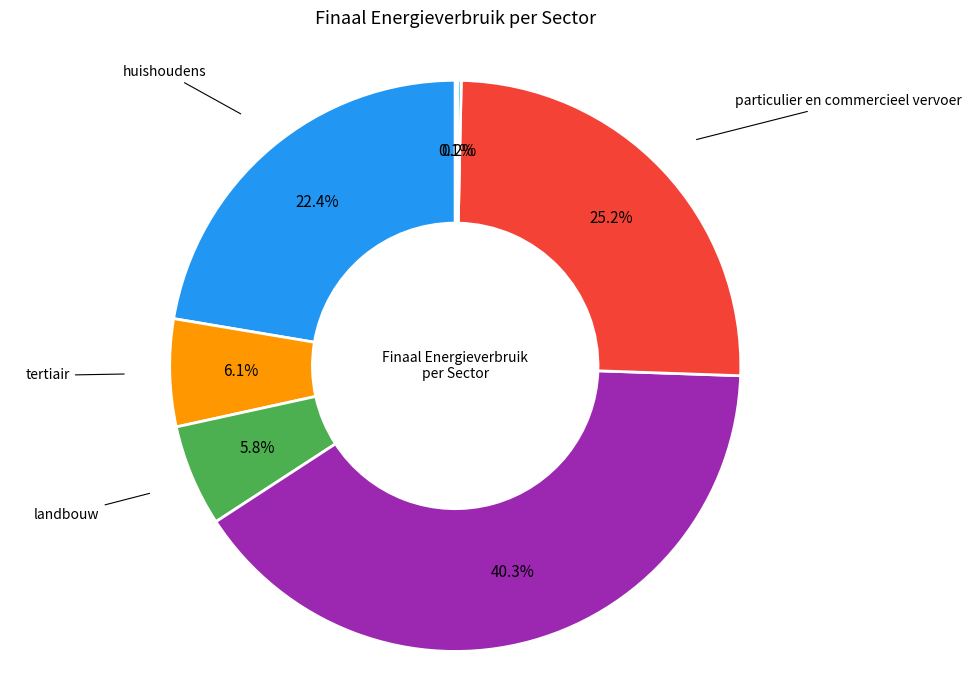

Does any single category account for the majority?

No